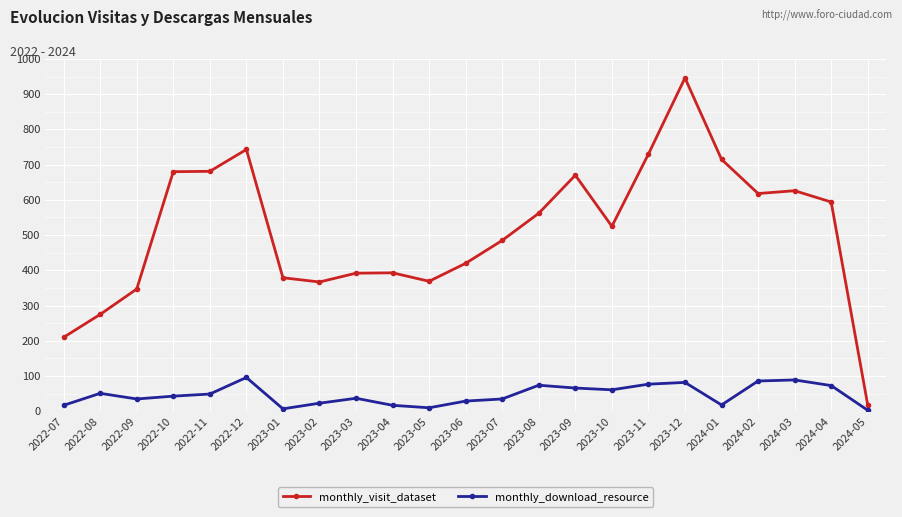

True or false: monthly_download_resource and monthly_visit_dataset intersect in this chart.

False